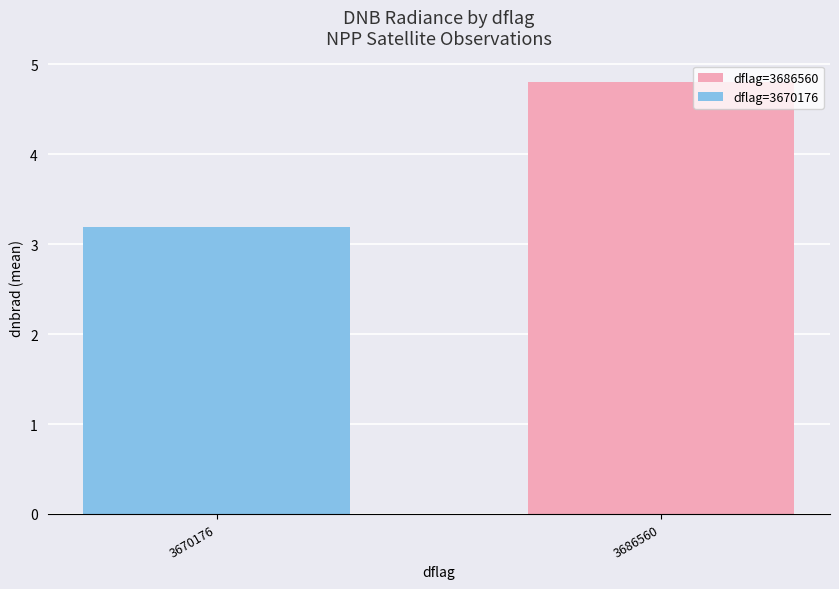

How many values are between 3 and 4?

1